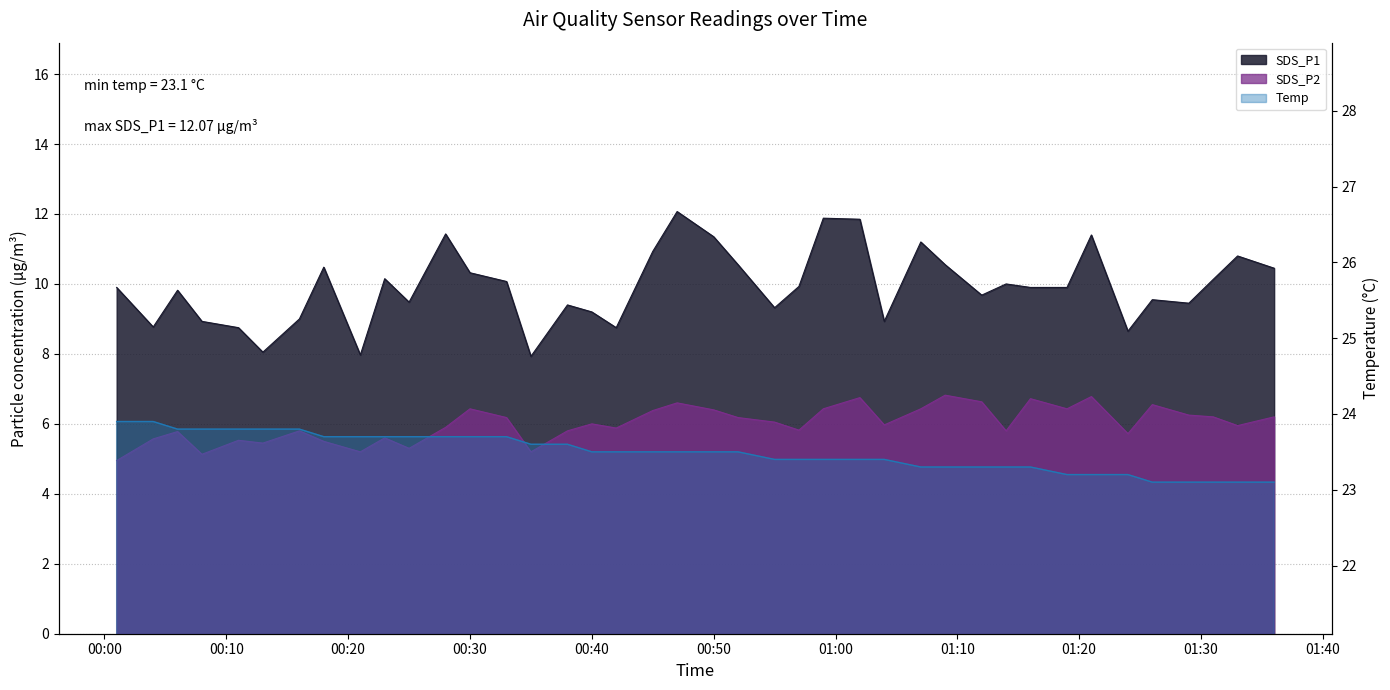

What is the difference between the highest and lowest values at 2021-01-01 00:06?

18.0